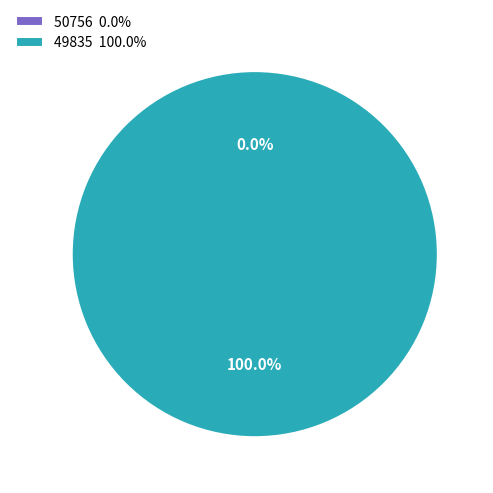

Combined, do 49835 and 50756 account for over 50%?

Yes